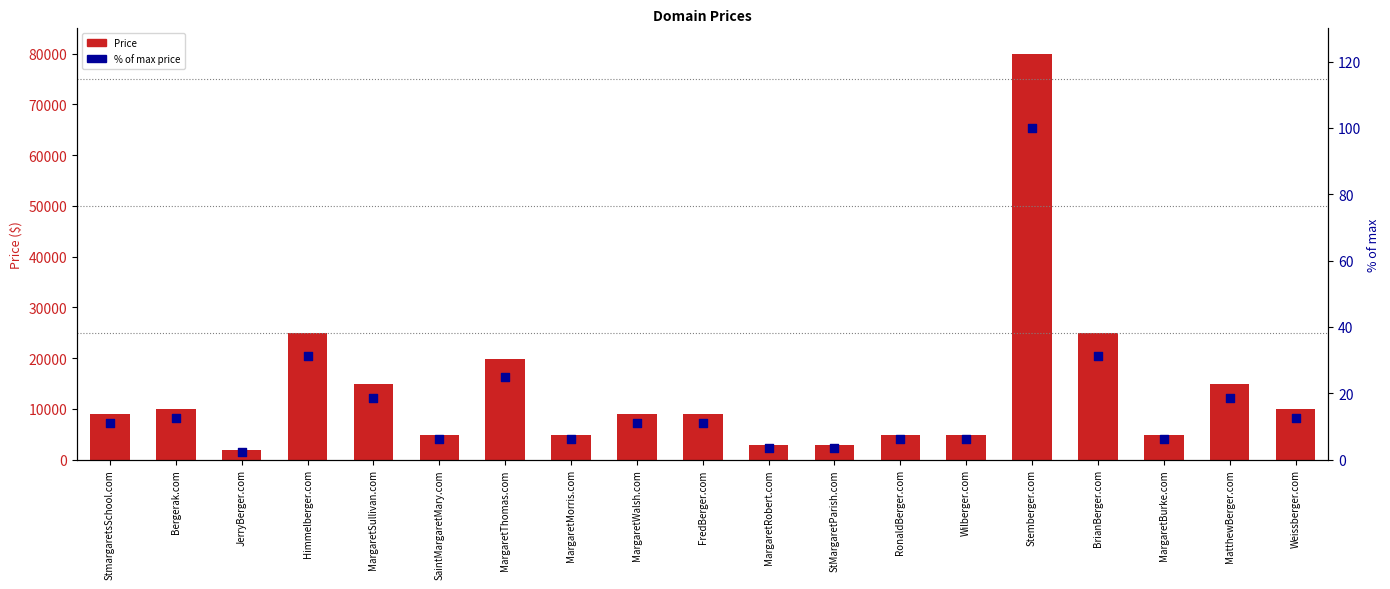

At which category is the sum across all series the highest?

Stemberger.com